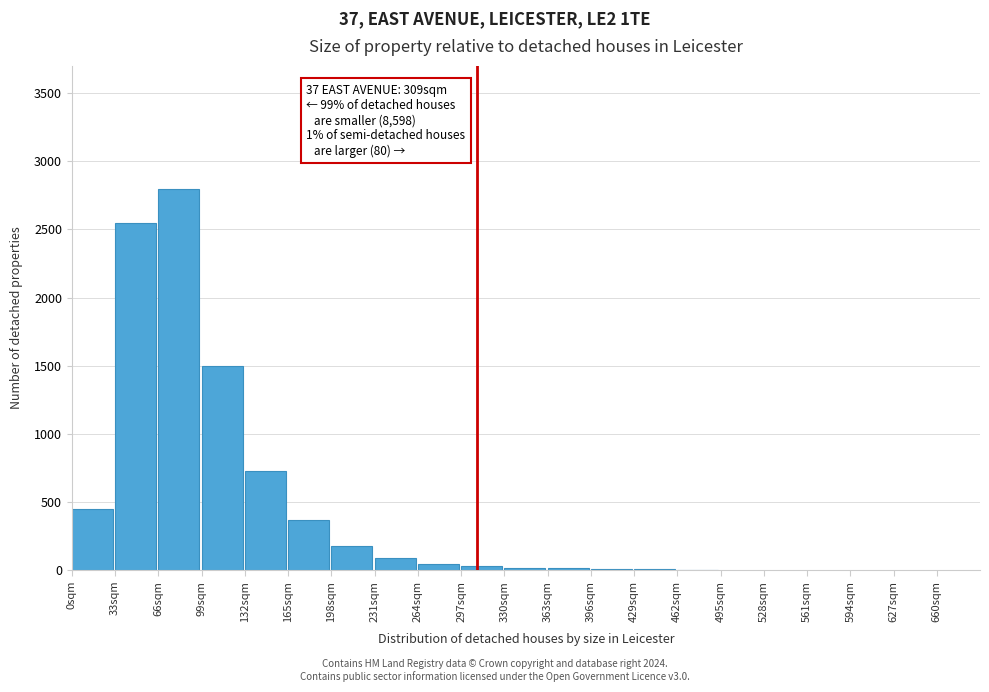

True or false: the data shows 2289 at 99sqm.

False